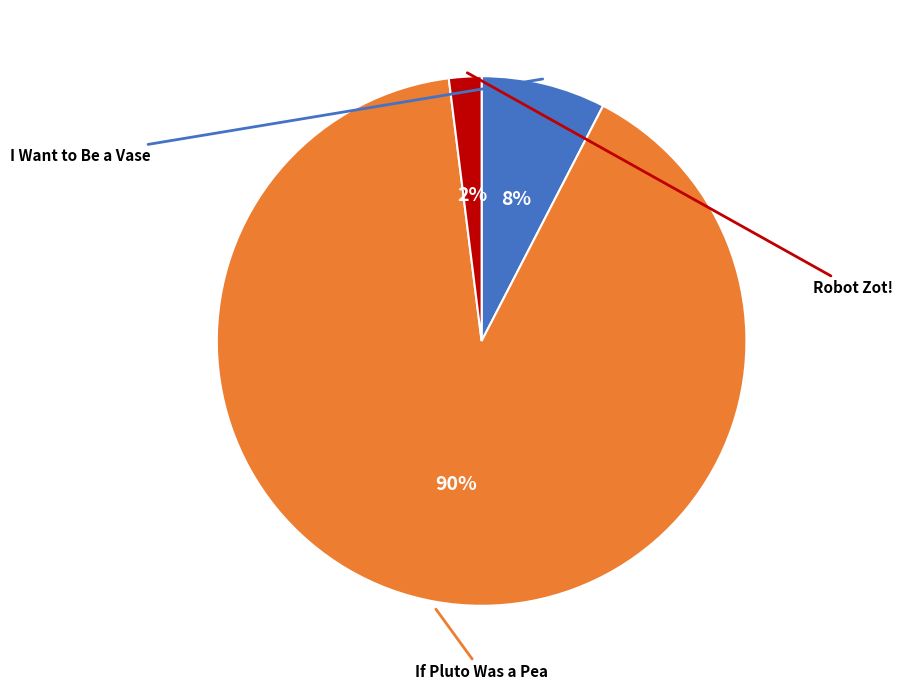

To the nearest percent, what is the difference between the largest and smallest slice percentages?

88%